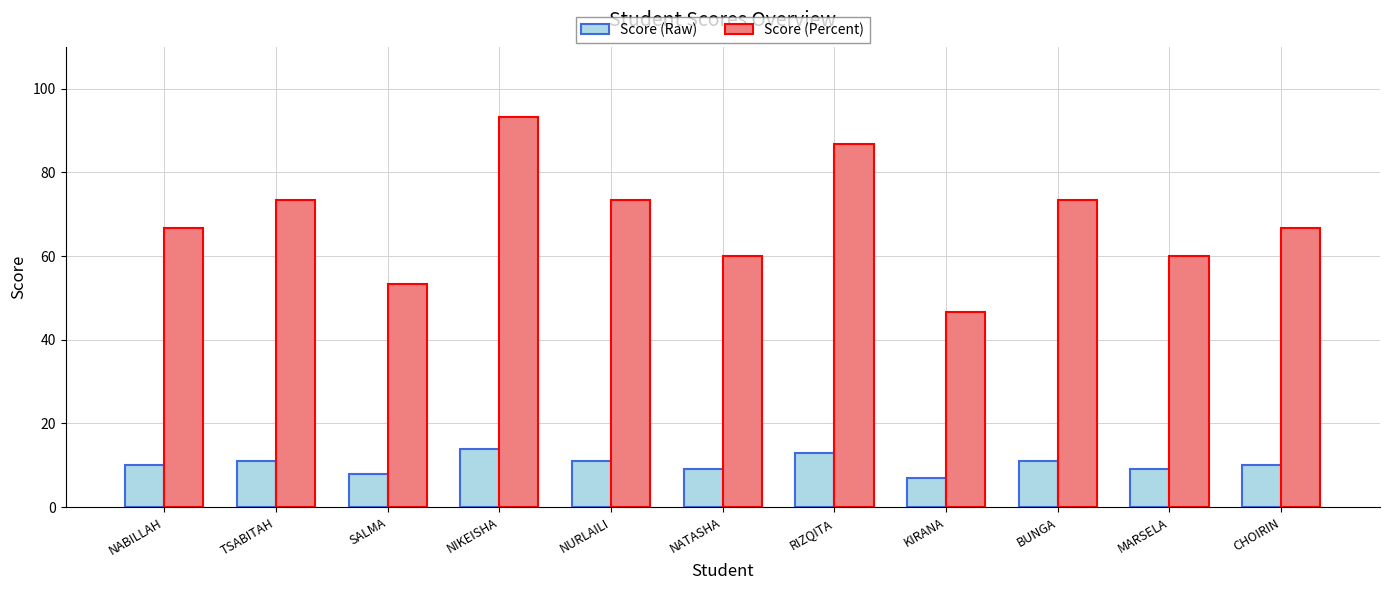

Which series has the largest total across all categories?

Score (Percent)